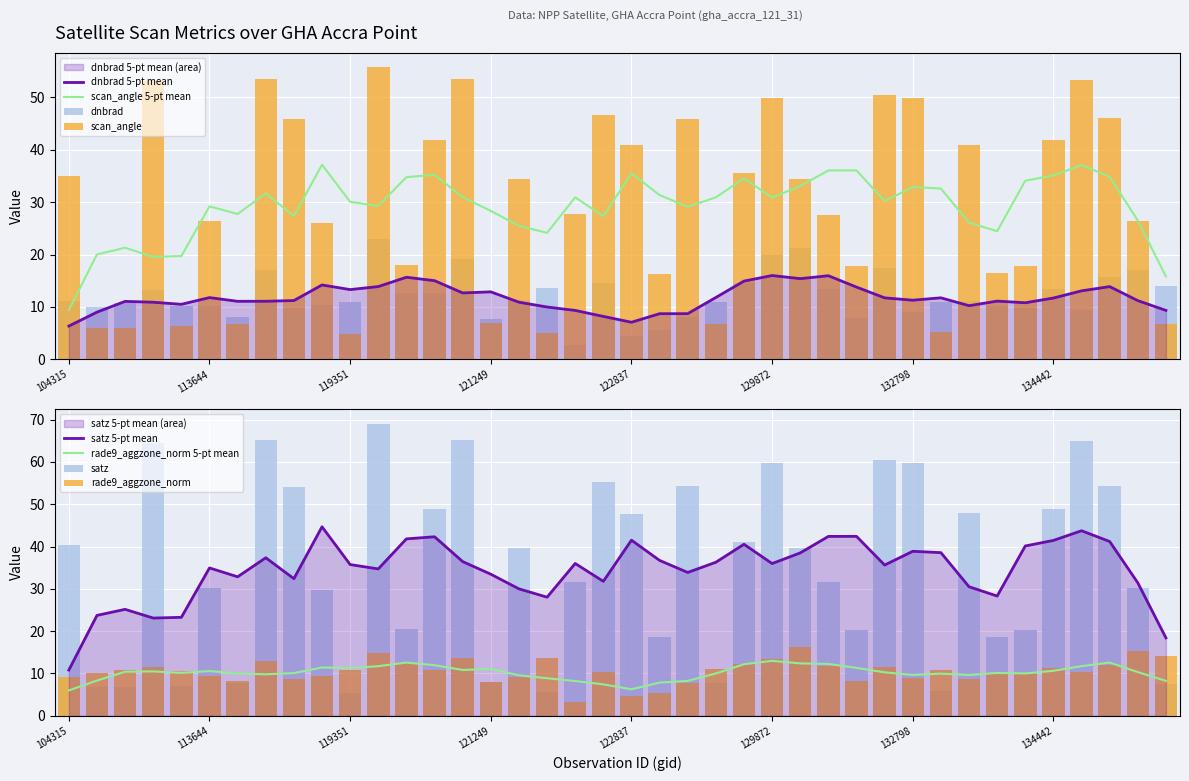

Reading left to right, extract all data points from this chart.

dnbrad: 104315=11.1	104431=10.1	107081=10.7	108496=13.3	109895=10.3	113644=10.3	113817=8.1	3347=17.1	115464=9.8	115591=10.3	119351=10.9	3797=23.0	120388=12.6	120556=12.7	3995=19.2	121249=7.7	121942=11.3	122118=13.7	122289=2.8	122463=14.6	122837=4.4	123011=5.6	123728=8.1	124082=10.9	124261=14.6	129872=19.8	130059=21.2	130438=13.4	131354=8.0	132606=17.4	132798=9.0	133159=10.9	133896=11.2	134076=10.2	134260=9.9	134442=13.4	134626=9.3	134821=15.7	134998=17.1	135187=14.0
satz: 104315=40.4	104431=6.8	107081=6.9	108496=64.6	109895=7.1	113644=30.1	113817=7.7	3347=65.2	115464=54.1	115591=29.7	119351=5.4	3797=69.0	120388=20.6	120556=49.0	3995=65.1	121249=7.9	121942=39.7	122118=5.7	122289=31.7	122463=55.3	122837=47.7	123011=18.5	123728=54.3	124082=7.7	124261=41.1	129872=59.8	130059=39.8	130438=31.6	131354=20.3	132606=60.6	132798=59.8	133159=5.9	133896=47.8	134076=18.7	134260=20.3	134442=48.8	134626=65.1	134821=54.4	134998=30.2	135187=7.5
scan_angle: 104315=35.0	104431=6.0	107081=6.1	108496=53.1	109895=6.3	113644=26.4	113817=6.8	3347=53.5	115464=45.8	115591=26.0	119351=4.8	3797=55.7	120388=18.1	120556=41.9	3995=53.4	121249=7.0	121942=34.4	122118=5.0	122289=27.7	122463=46.7	122837=40.9	123011=16.3	123728=46.0	124082=6.8	124261=35.6	129872=49.9	130059=34.5	130438=27.6	131354=17.9	132606=50.4	132798=49.9	133159=5.2	133896=41.0	134076=16.5	134260=17.9	134442=41.8	134626=53.4	134821=46.0	134998=26.4	135187=6.7
rade9_aggzone_norm: 104315=9.1	104431=10.1	107081=10.9	108496=11.6	109895=10.5	113644=9.5	113817=8.3	3347=13.0	115464=8.7	115591=9.5	119351=10.9	3797=14.9	120388=12.5	120556=10.8	3995=13.8	121249=7.9	121942=9.2	122118=13.7	122289=3.3	122463=10.3	122837=4.6	123011=5.3	123728=7.9	124082=11.2	124261=12.3	129872=13.4	130059=16.2	130438=11.9	131354=8.2	132606=11.6	132798=8.8	133159=10.9	133896=8.7	134076=9.8	134260=9.9	134442=11.2	134626=10.4	134821=11.9	134998=15.2	135187=14.2